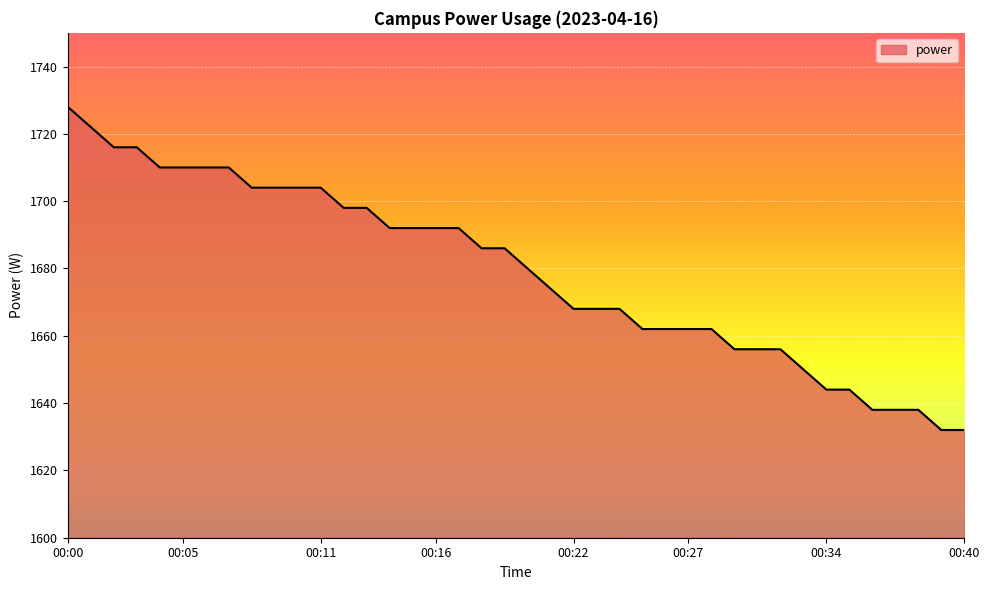

What is the difference between the maximum and minimum values?

96